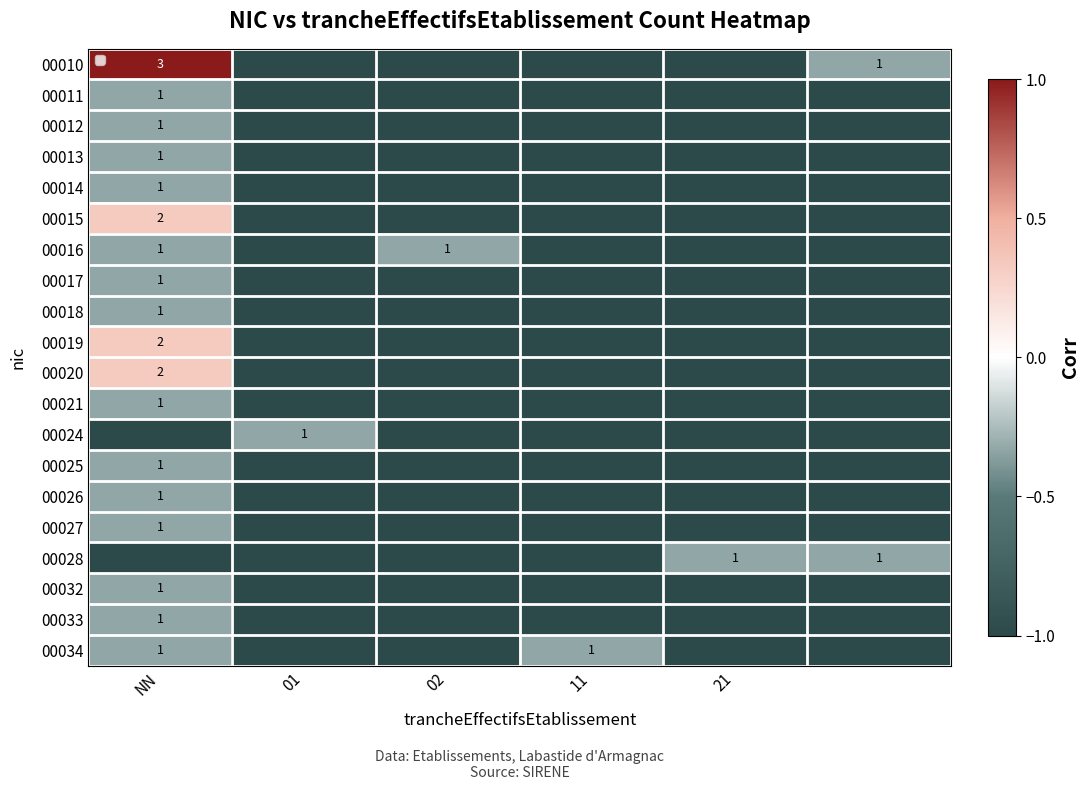

What is the minimum value for 00033?

-1.0